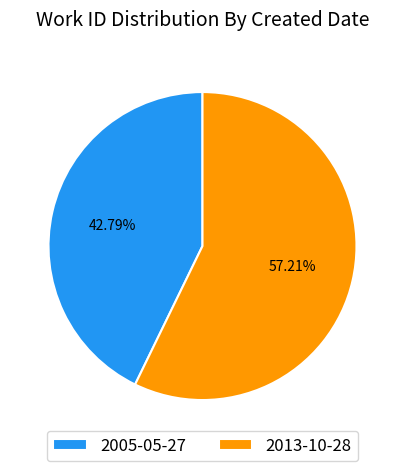

Which category has the biggest portion of the pie?

2013-10-28